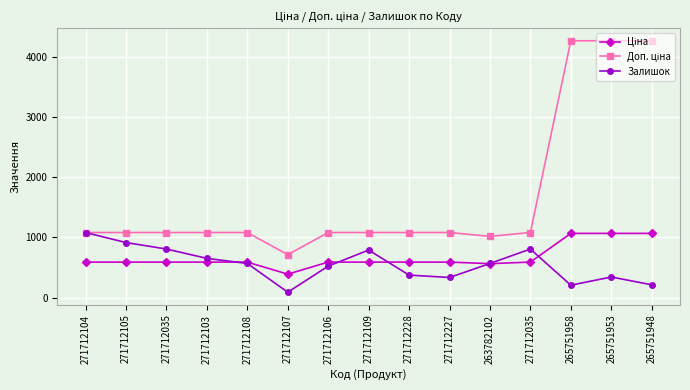

How many lines are shown in the chart?

3